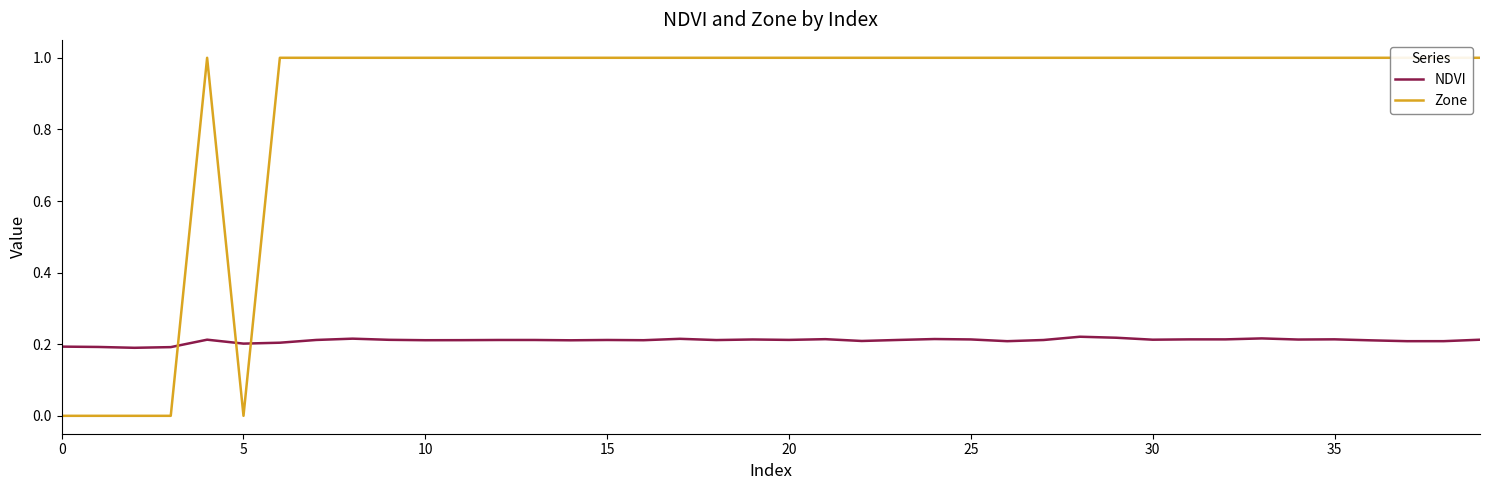

True or false: NDVI and Zone intersect in this chart.

True